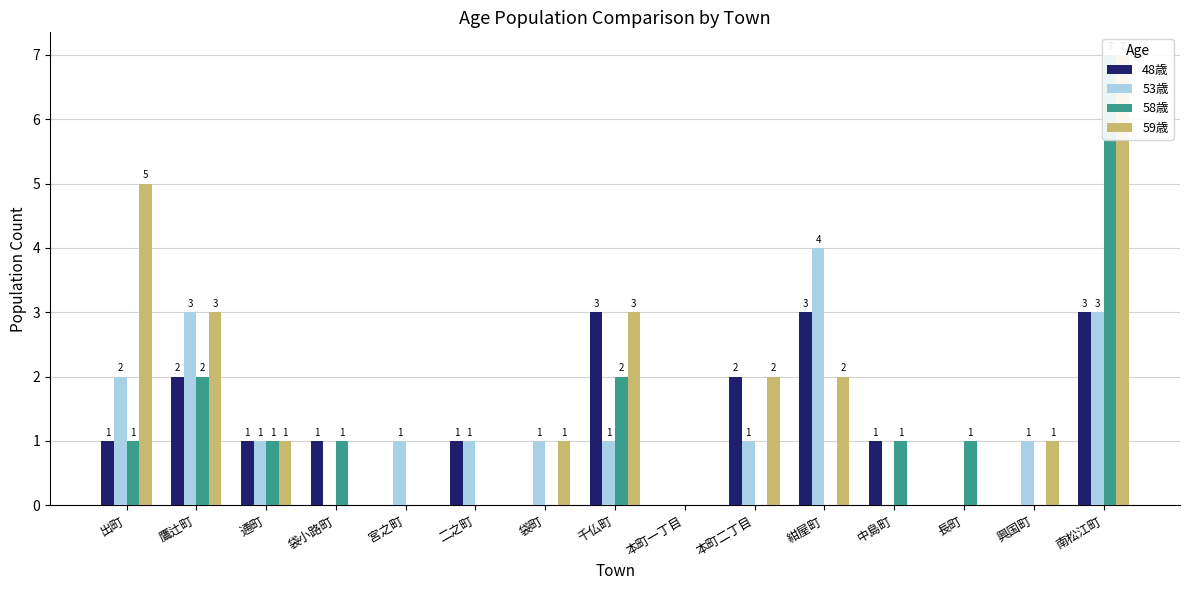

How many values in 58歳 are above zero?

8